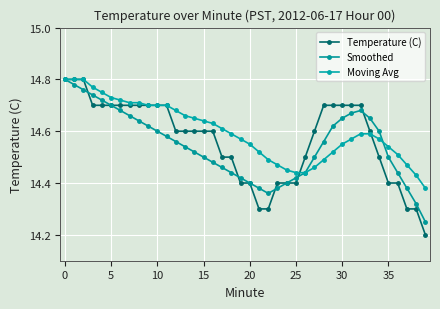

What are all the series names shown in the legend?

Temperature (C), Smoothed, Moving Avg